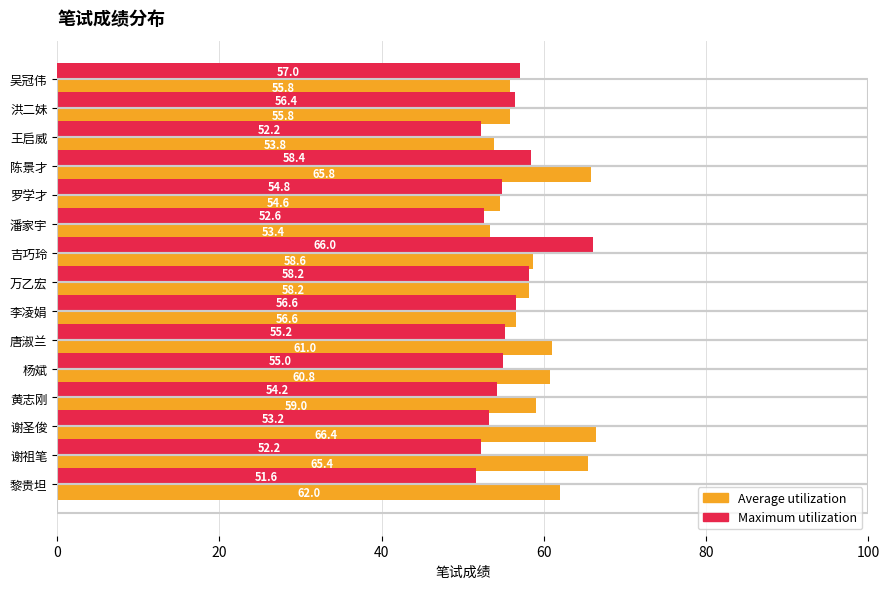

Which series has the largest range (max minus min)?

Maximum utilization